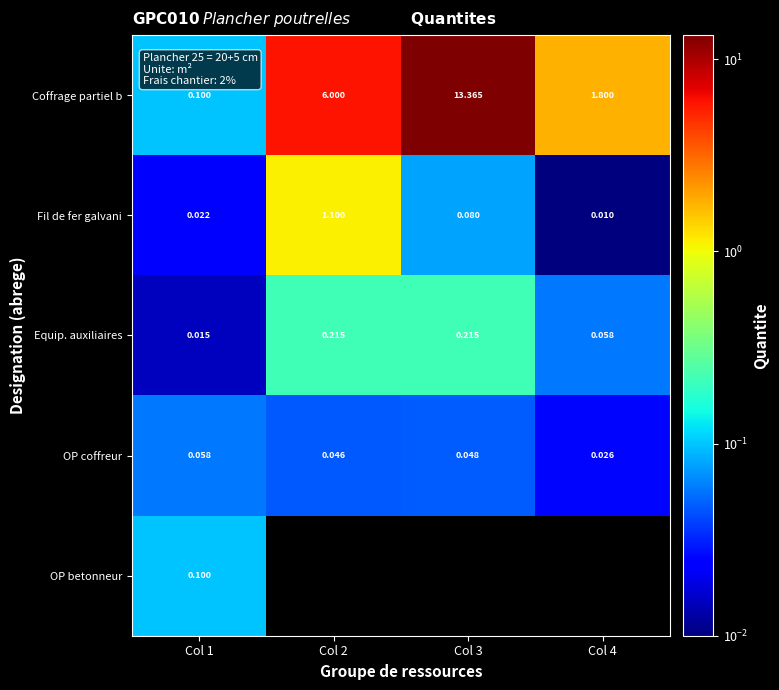

Between Col 1 and Col 2, which series saw the biggest shift?

Coffrage partiel b